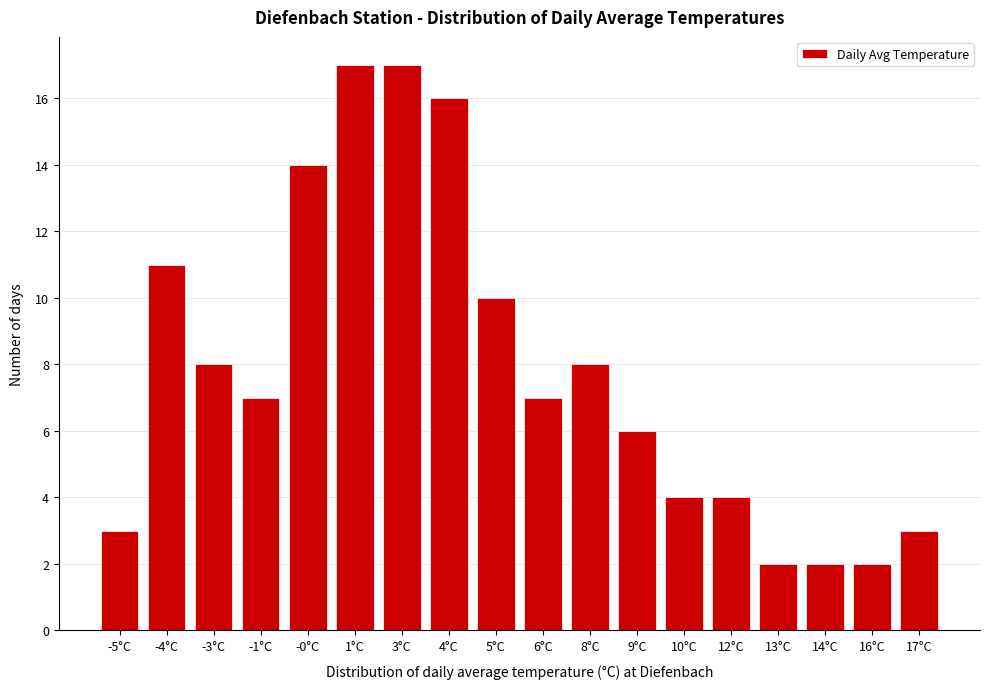

Reading left to right, list all the values displayed in this chart.

3	11	8	7	14	17	17	16	10	7	8	6	4	4	2	2	2	3